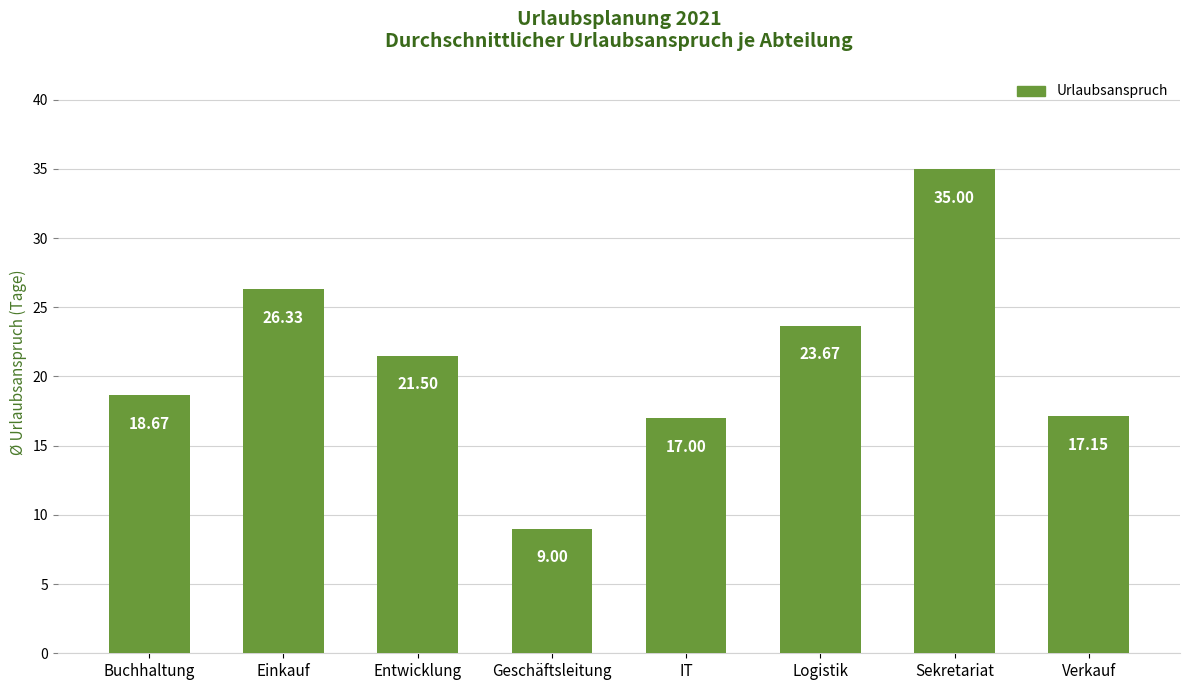

What is the smallest value displayed?

9.0